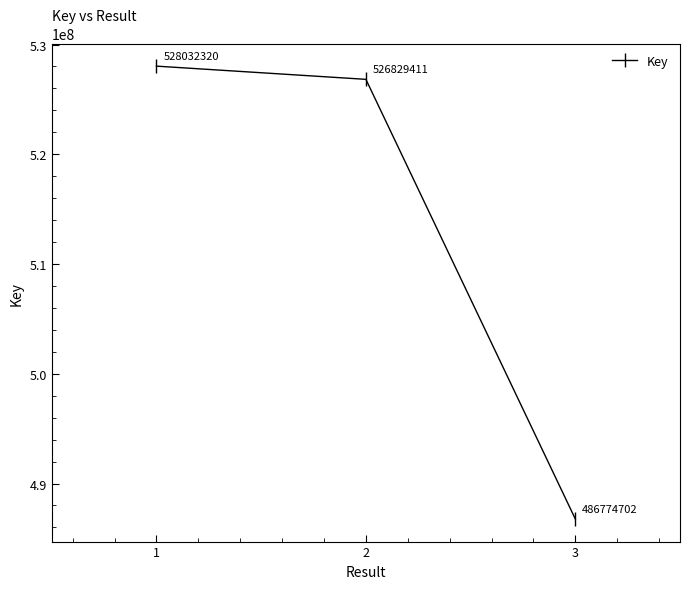

Where does the data first go above 526829411?

1